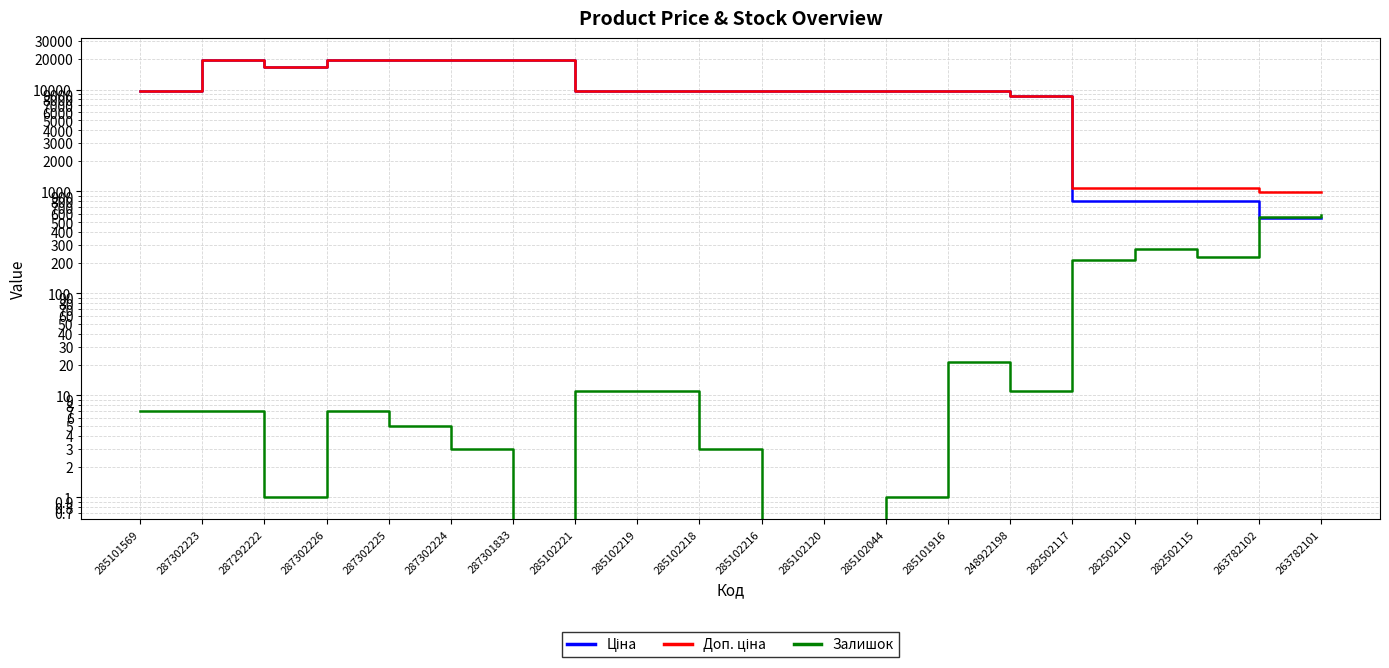

At which label does Залишок first exceed 7?

285102221